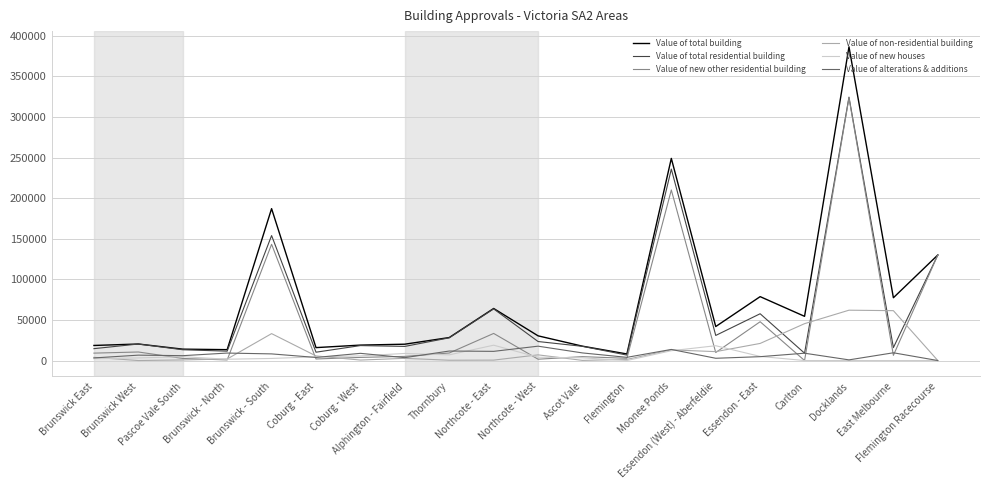

After their last crossing, which series has the higher values: Value of non-residential building or Value of total residential building?

Value of total residential building